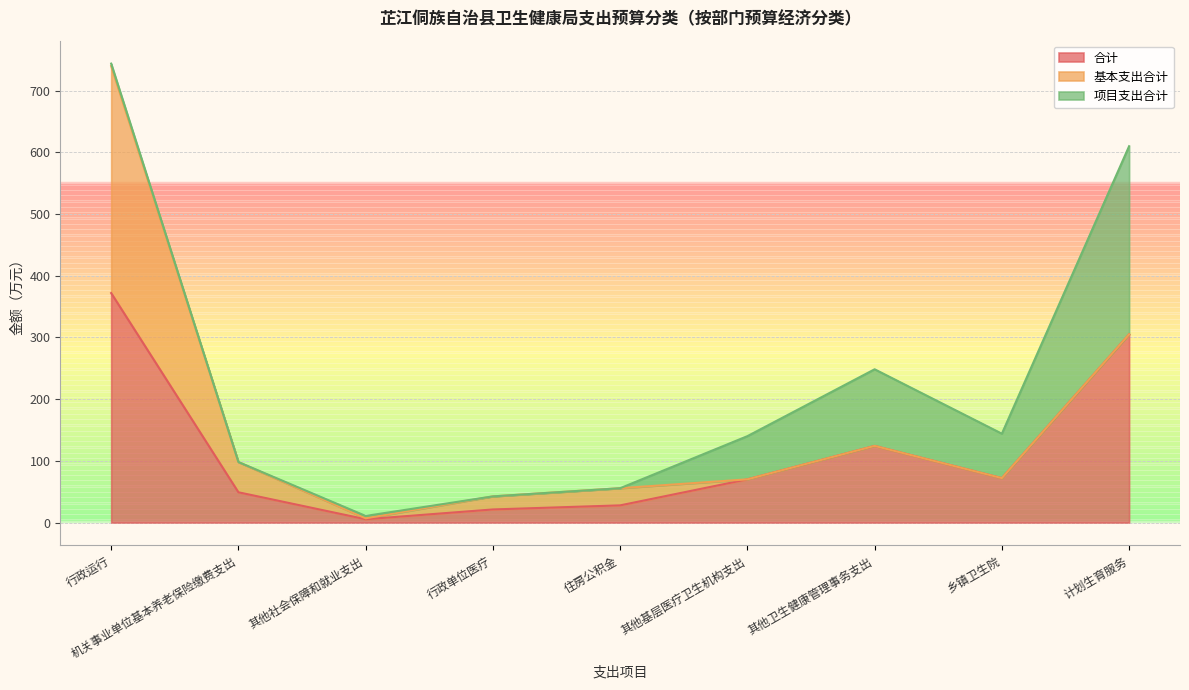

At 乡镇卫生院, list the series in order from smallest to largest.

基本支出合计, 合计, 项目支出合计